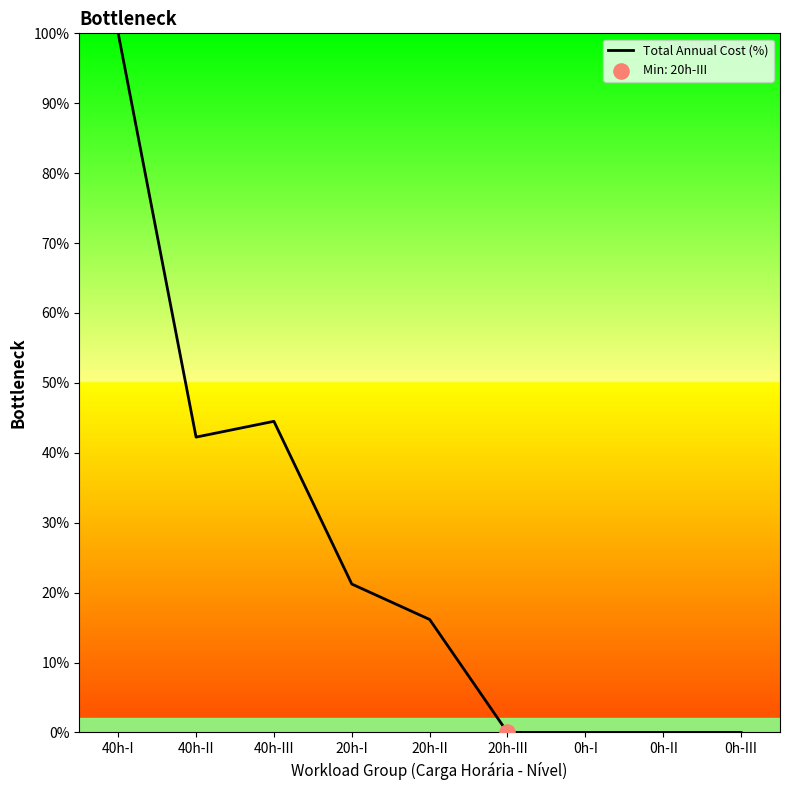

What is the change in value from 20h-I to 0h-I?

-21.2